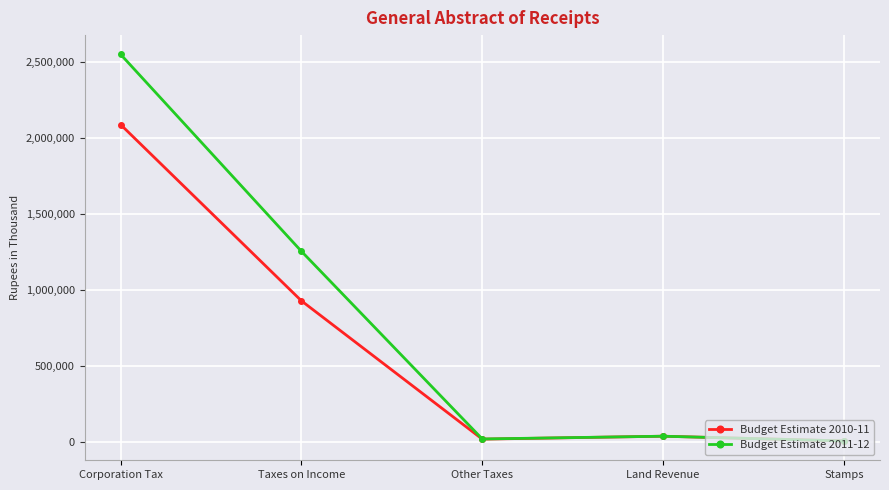

Reading left to right, transcribe all the data shown in this chart.

Budget Estimate 2010-11: 2086200	927800	19000	38184	7000
Budget Estimate 2011-12: 2547800	1253300	20000	38184	7000